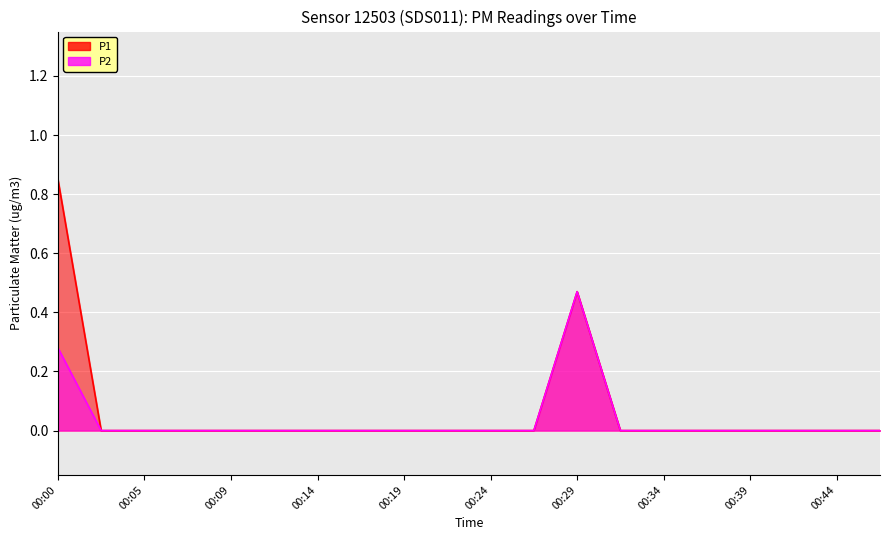

Count the P1 values in the range 0 to 1.

20